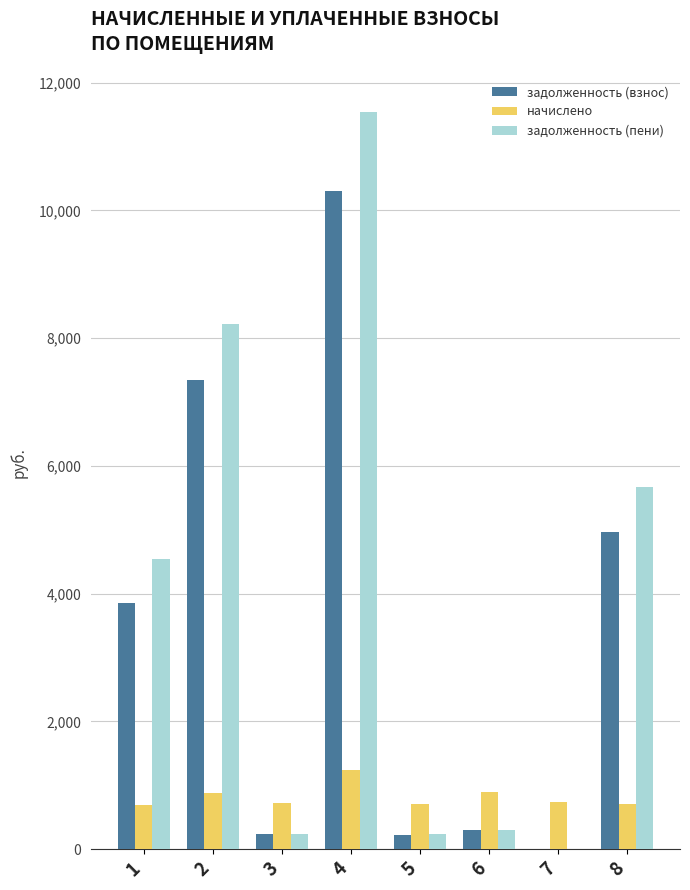

Between 1 and 5, which series saw the biggest shift?

задолженность (пени)